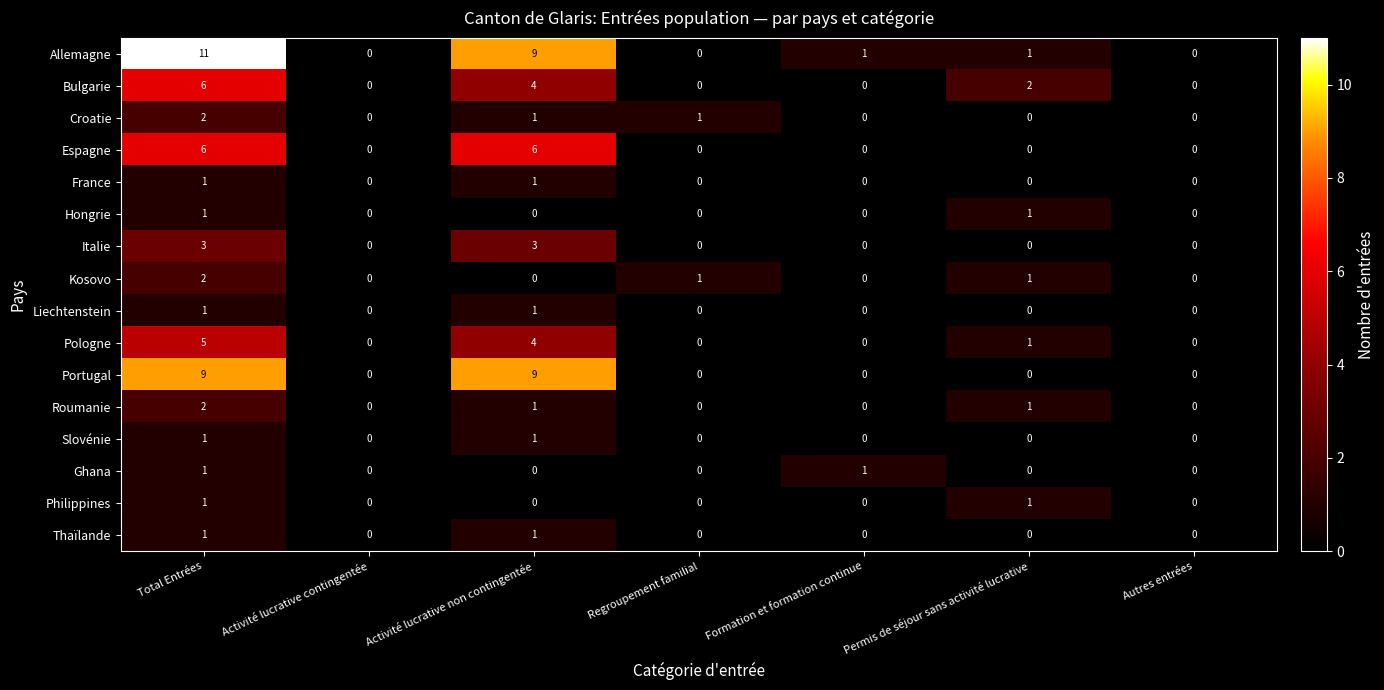

What is the difference between the Bulgarie values at Total Entrées and Regroupement familial?

6